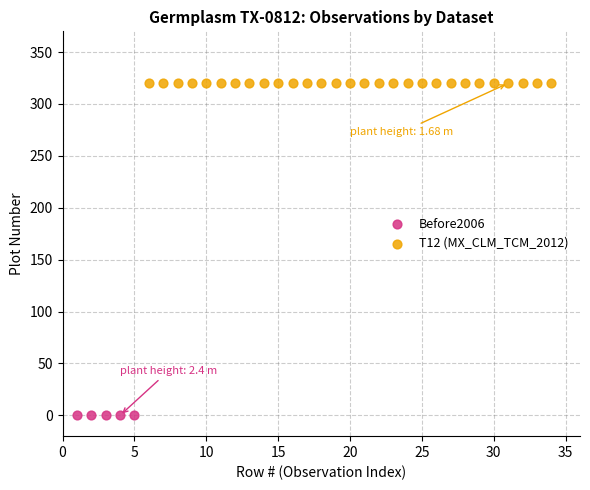

Which series reaches the maximum Y coordinate?

T12 (MX_CLM_TCM_2012)